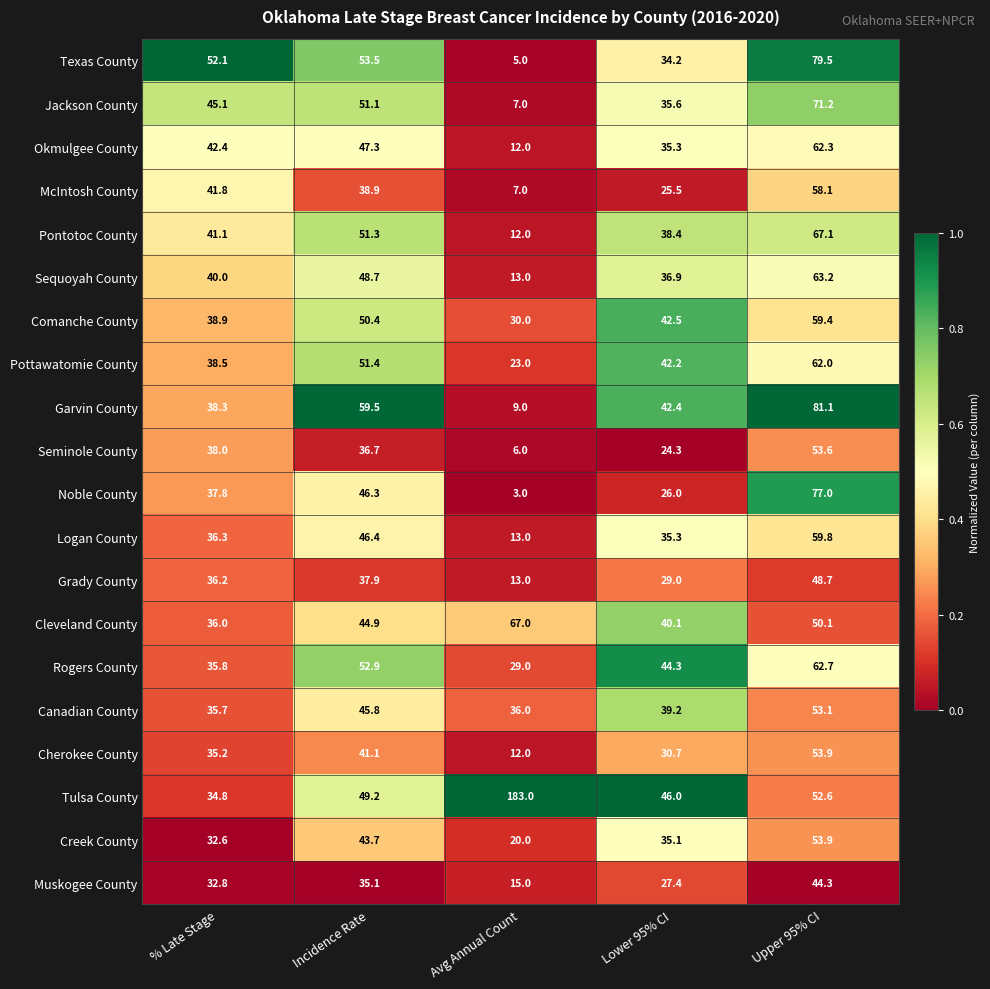

The Seminole County series shows 2.1 at Avg Annual Count. True or false?

False